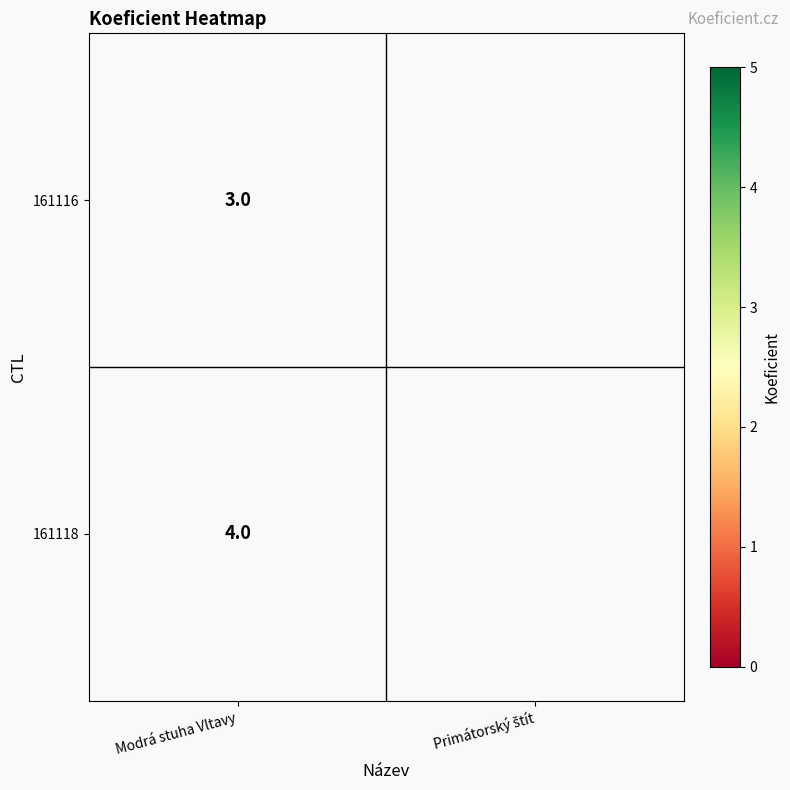

At which category does the chart reach its minimum across all series?

Modrá stuha Vltavy